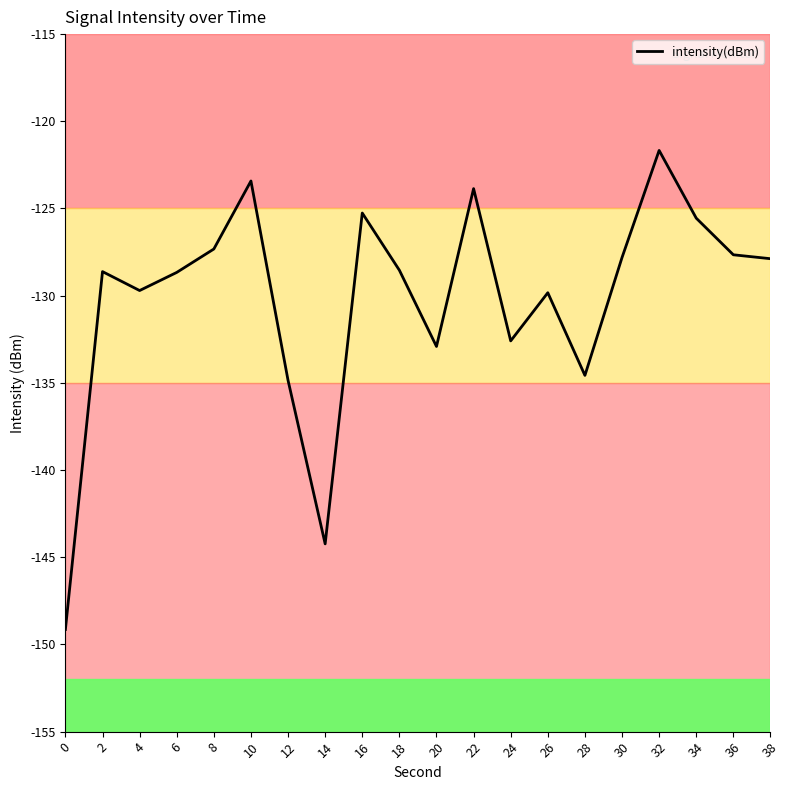

Does the chart have visible grid lines?

No